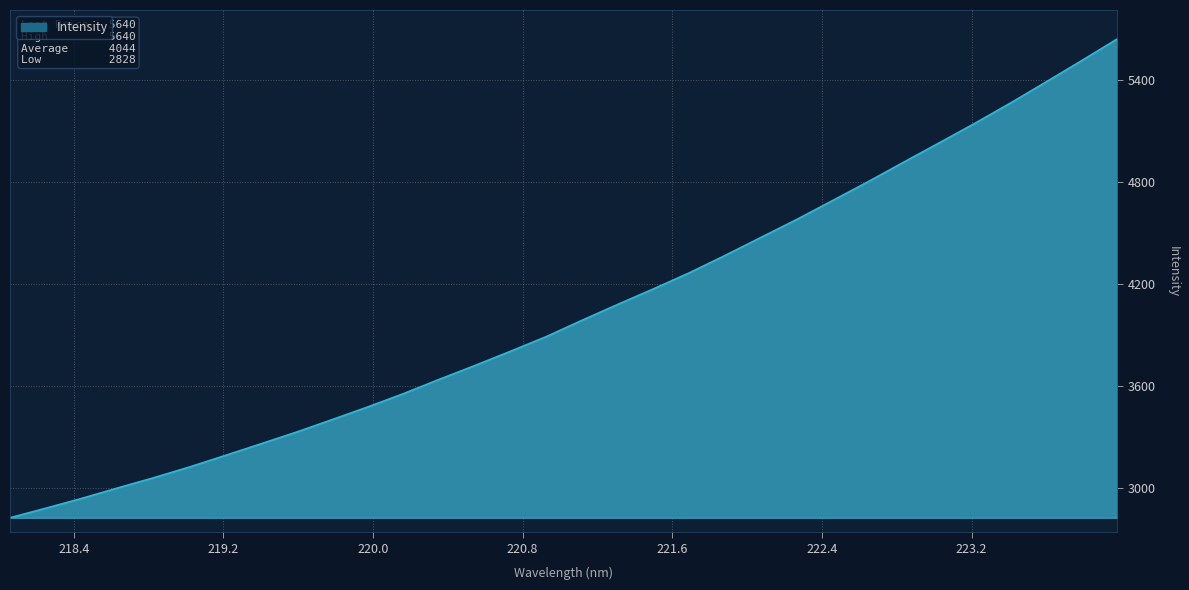

What is the greatest value displayed?

5640.1